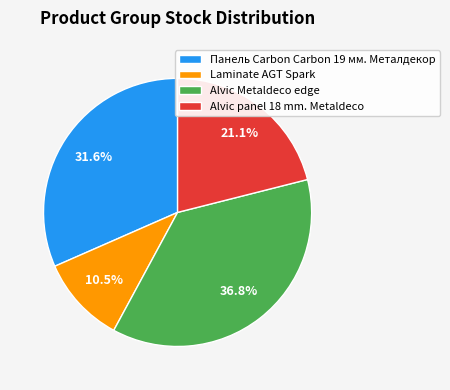

Is Alvic panel 18 mm. Metaldeco the majority of the pie?

No